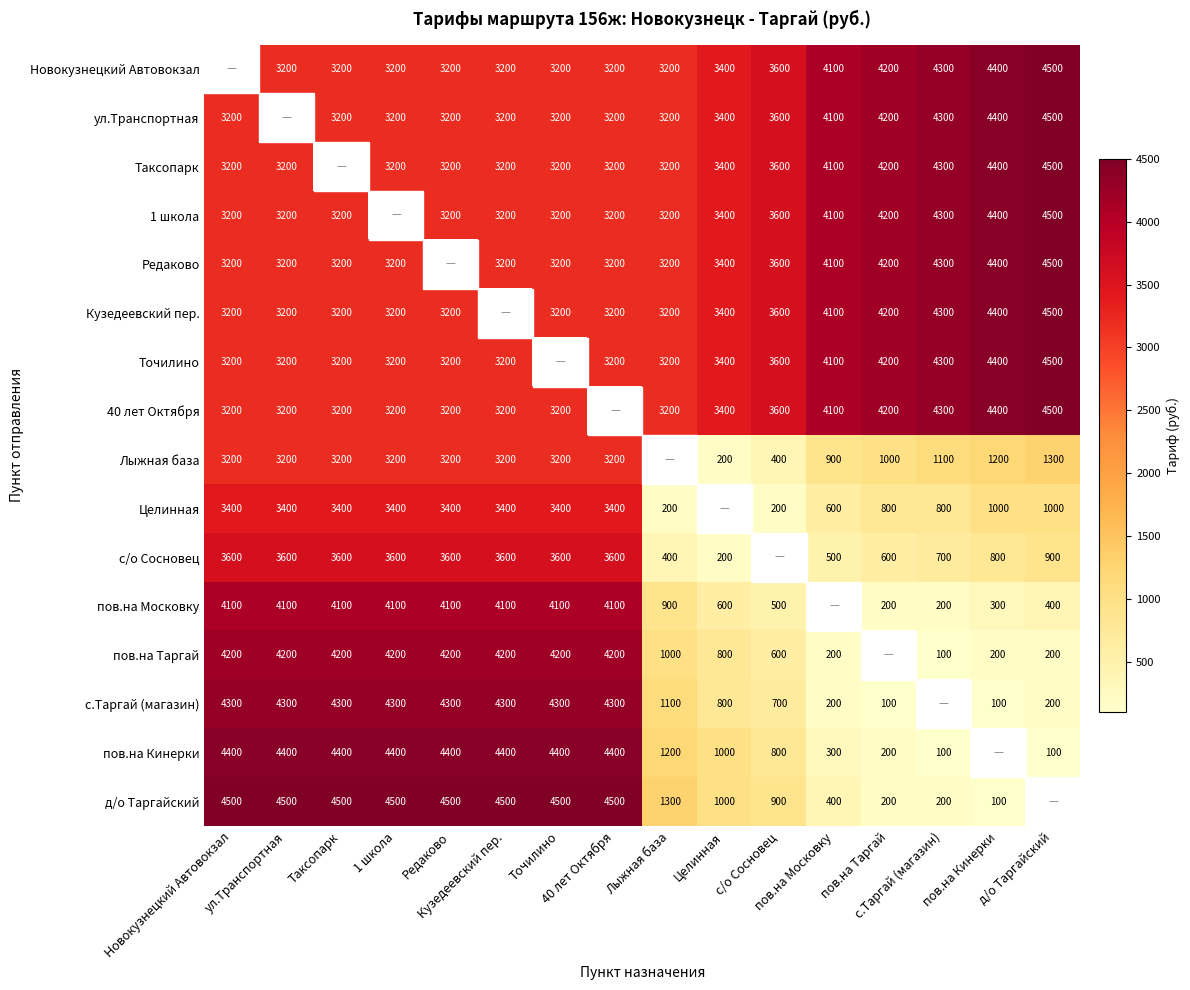

Which series has the largest total across all categories?

Новокузнецкий Автовокзал